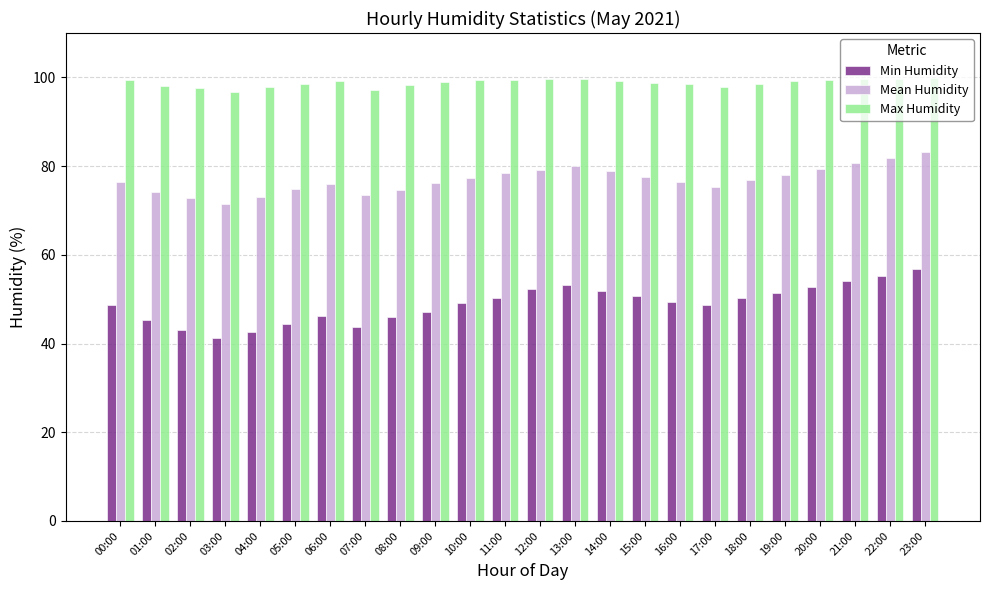

What is the difference between the Min Humidity values at 22:00 and 07:00?

11.5